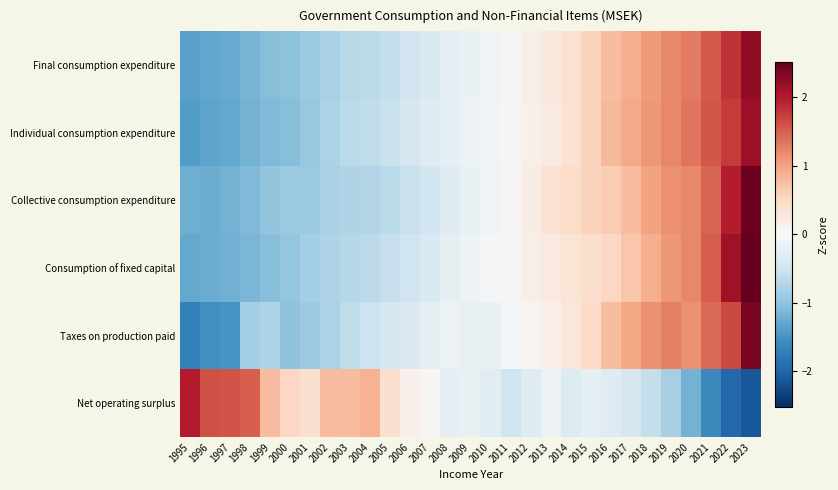

Which has a higher value, 1996 or 2023?

2023